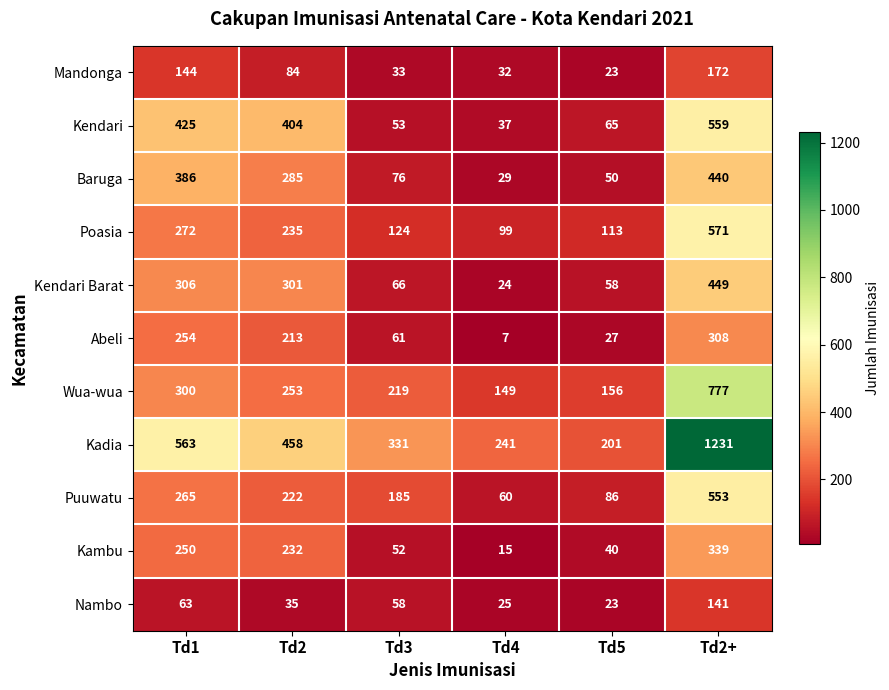

Between Td1 and Td5, which series saw the biggest shift?

Kadia